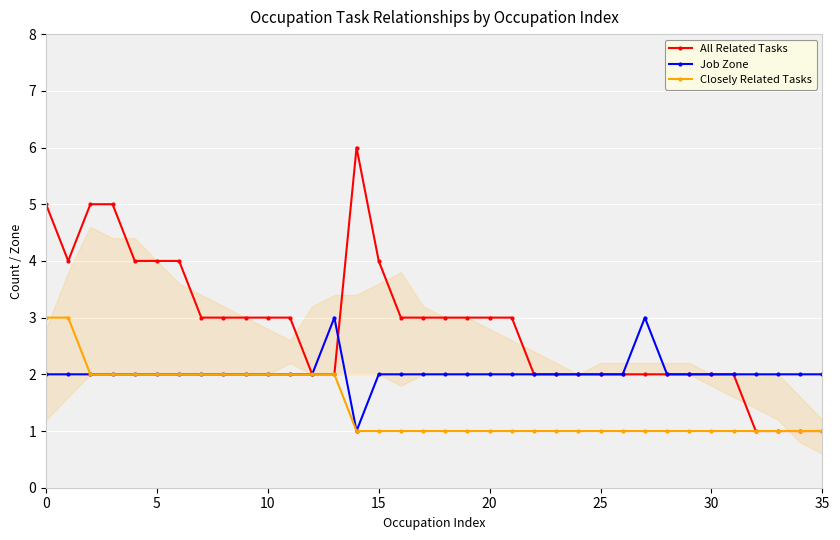

Read the All Related Tasks value at 17.

3